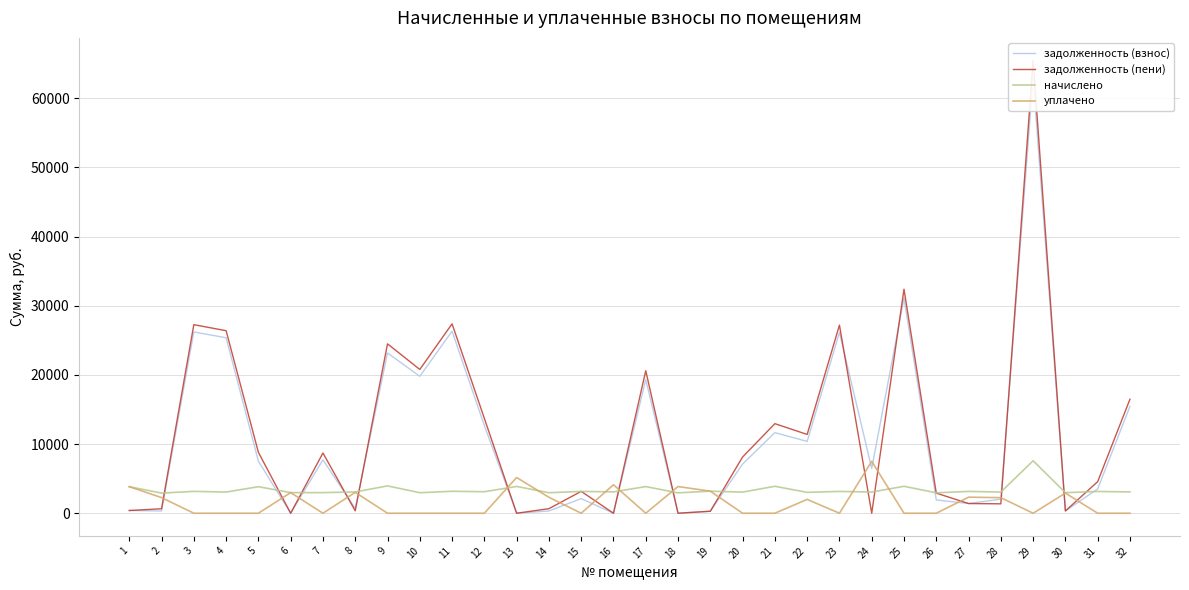

Reading right to left, extract all data points from this chart.

задолженность (взнос): 32=15454.1	31=3517.8	30=329.8	29=62911.2	28=2040.0	27=1401.6	26=1924.0	25=31085.3	24=6475.2	23=26143.4	22=10383.2	21=11649.9	20=7112.2	19=287.9	18=0.2	17=19317.6	16=0.0	15=2110.6	14=329.6	13=0.0	12=12672.1	11=26322.5	10=19795.7	9=23168.6	8=684.8	7=7714.7	6=0.0	5=7524.0	4=25367.5	3=26203.0	2=322.8	1=395.9
задолженность (пени): 32=16481.3	31=4566.6	30=330.4	29=65440.8	28=1360.0	27=1401.6	26=2908.0	25=32383.7	24=0.0	23=27194.6	22=11388.8	21=12948.3	20=8129.8	19=287.9	18=0.6	17=20601.6	16=0.0	15=3161.8	14=658.4	13=0.0	12=13708.9	11=27380.9	10=20784.5	9=24486.2	8=342.4	7=8708.3	6=0.0	5=8803.2	4=26387.5	3=27256.6	2=646.0	1=395.9
начислено: 32=3081.6	31=3146.4	30=2973.6	29=7588.8	28=3060.0	27=3153.6	26=2952.0	25=3895.2	24=3067.2	23=3153.6	22=3016.8	21=3895.2	20=3052.8	19=3189.6	18=2944.8	17=3852.0	16=3088.8	15=3153.6	14=2966.4	13=3873.6	12=3110.4	11=3175.2	10=2966.4	9=3952.8	8=3081.6	7=2980.8	6=2980.8	5=3837.6	4=3060.0	3=3160.8	2=2908.8	1=3837.6
уплачено: 32=0.0	31=0.0	30=2911.7	29=0.0	28=2252.5	27=2321.4	26=0.0	25=0.0	24=7497.6	23=0.0	22=2000.0	21=0.0	20=0.0	19=3189.6	18=3857.6	17=0.0	16=4118.4	15=0.0	14=2304.2	13=5164.8	12=0.0	11=0.0	10=0.0	9=0.0	8=3017.4	7=0.0	6=2981.3	5=0.0	4=0.0	3=0.0	2=2262.4	1=3836.6